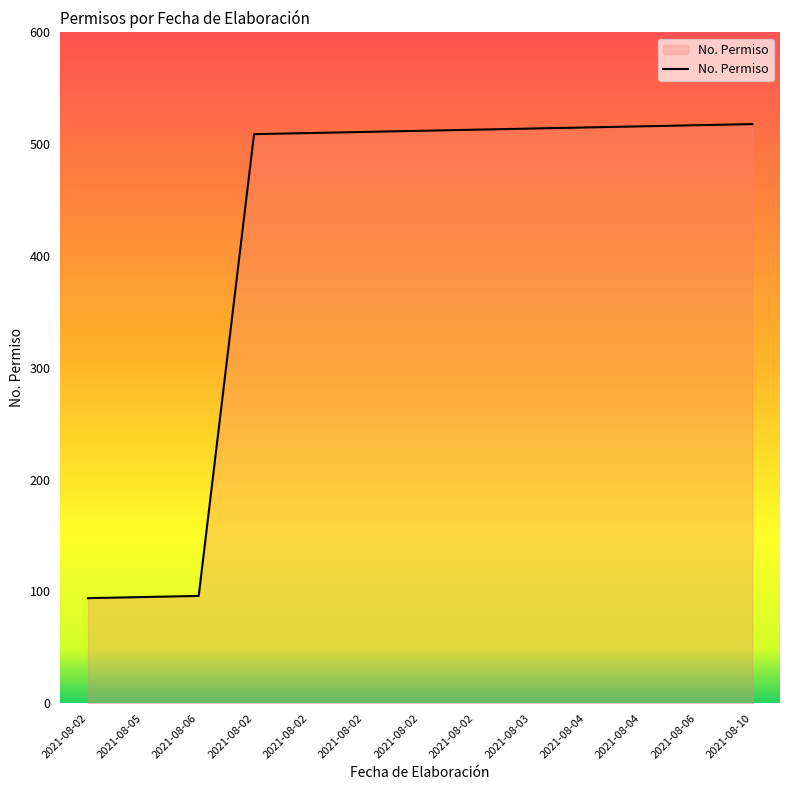

Which has a higher value, 2021-08-04 or 2021-08-02?

2021-08-04